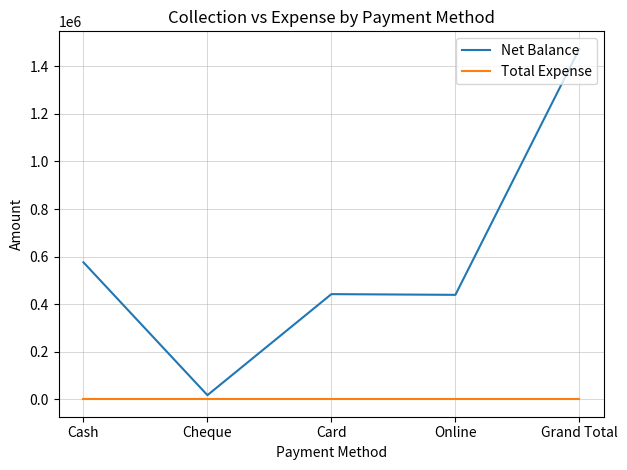

Which series has the largest total across all categories?

Net Balance